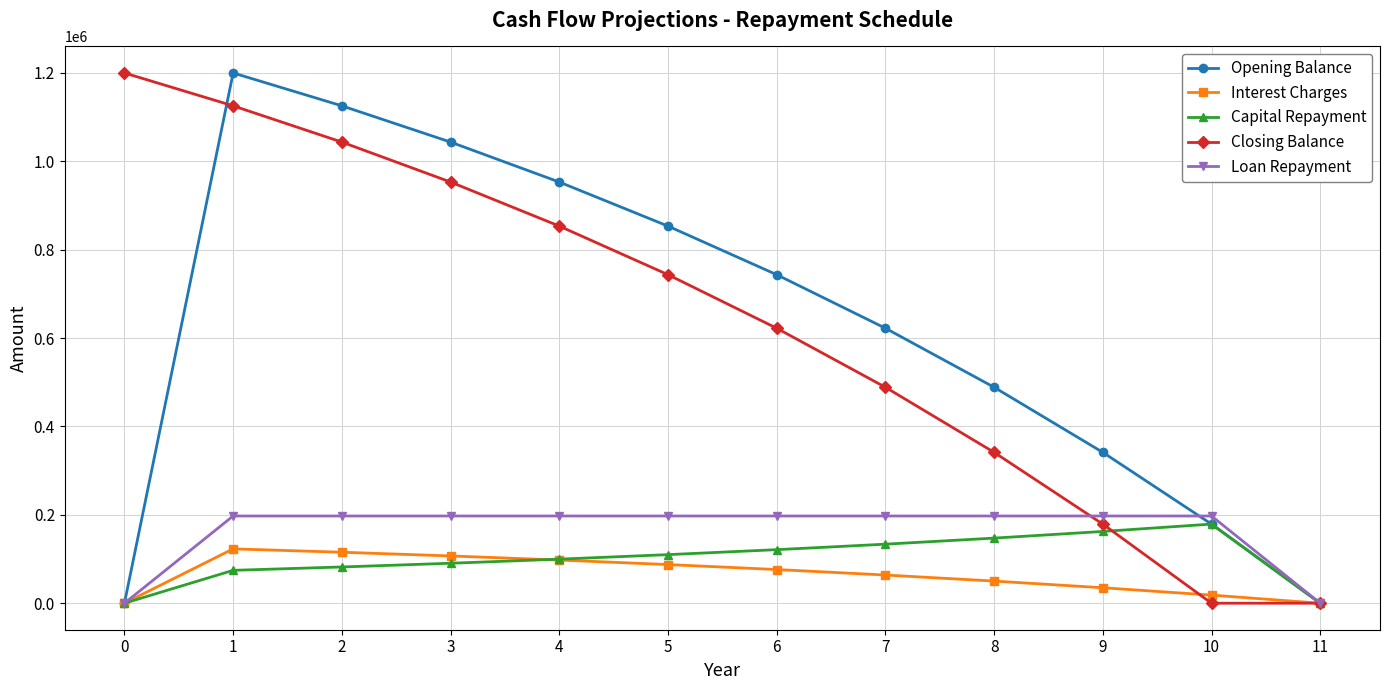

Reading right to left, extract all data points from this chart.

Opening Balance: 0.0	179044.7	341443.5	488744.0	622349.9	743534.4	853452.3	953151.1	1043580.8	1125603.2	1200000.0	0.0
Interest Charges: 0.0	18352.1	34998.0	50096.3	63790.9	76212.3	87478.9	97698.0	106967.0	115374.3	123000.0	0.0
Capital Repayment: 0.0	179044.7	162398.8	147300.5	133605.9	121184.5	109917.9	99698.8	90429.7	82022.4	74396.8	0.0
Closing Balance: 0.0	0.0	179044.7	341443.5	488744.0	622349.9	743534.4	853452.3	953151.1	1043580.8	1125603.2	1200000.0
Loan Repayment: 0.0	197396.8	197396.8	197396.8	197396.8	197396.8	197396.8	197396.8	197396.8	197396.8	197396.8	0.0